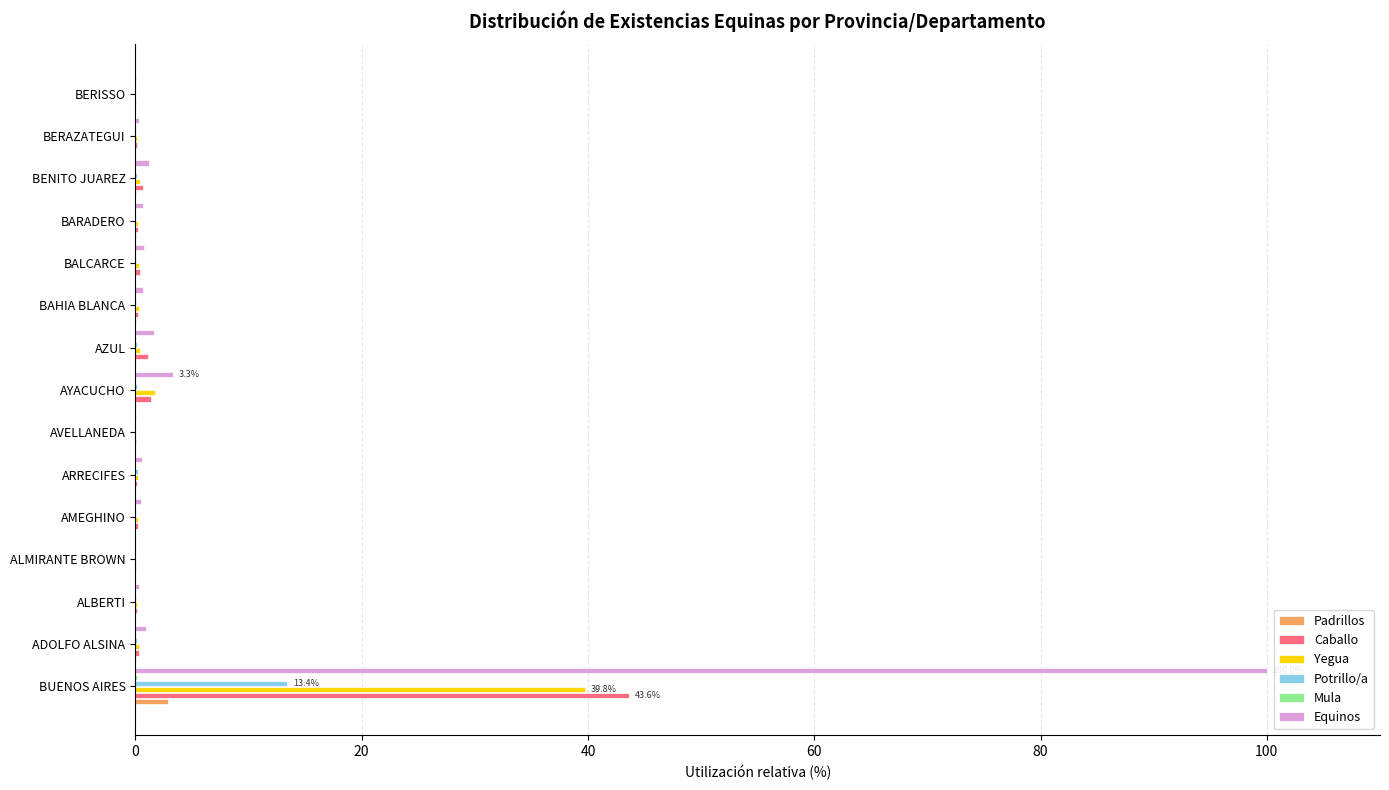

Which series has the largest range (max minus min)?

Equinos